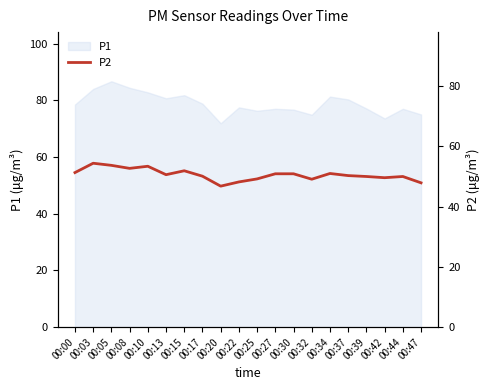

Reading right to left, list all the values displayed in this chart.

47.9	50.0	49.6	50.0	50.3	51.0	49.1	50.9	50.9	49.2	48.2	46.8	50.1	51.9	50.6	53.4	52.7	53.7	54.4	51.3